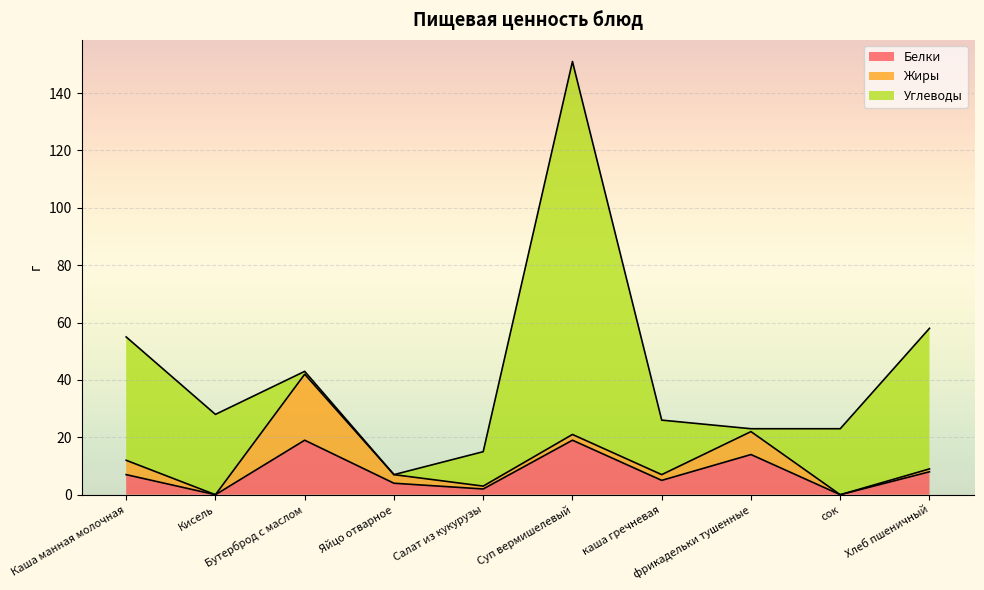

At how many categories does at least one series exceed 105?

1